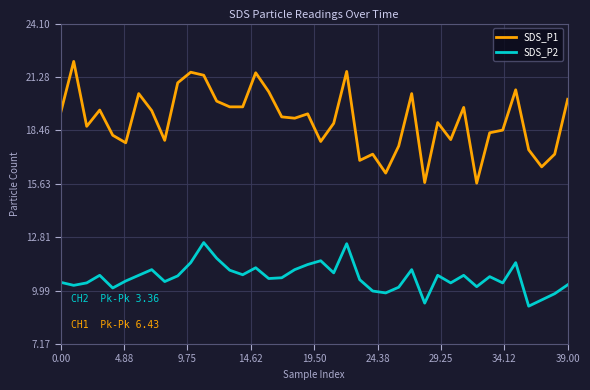

Which series has the largest total across all categories?

SDS_P1